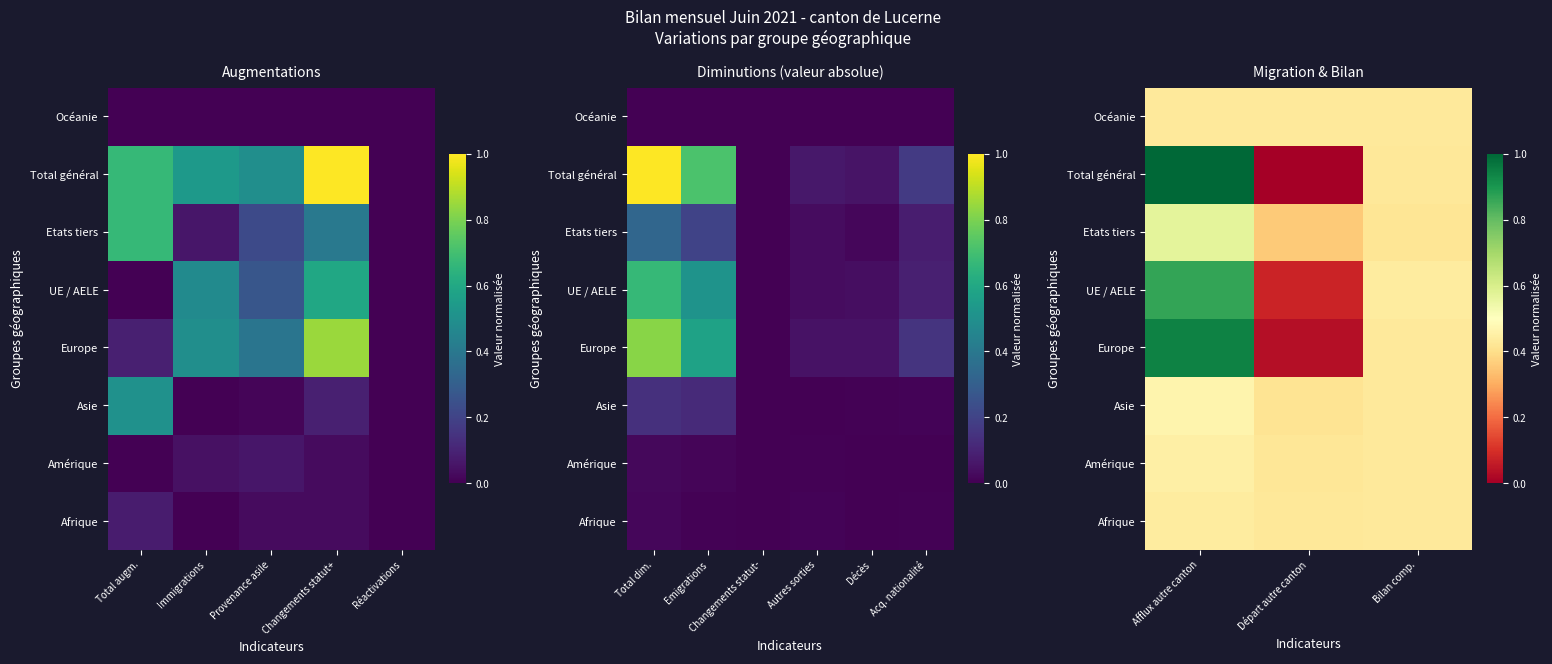

True or false: Amérique has a value of 0.4 at Bilan comp..

True